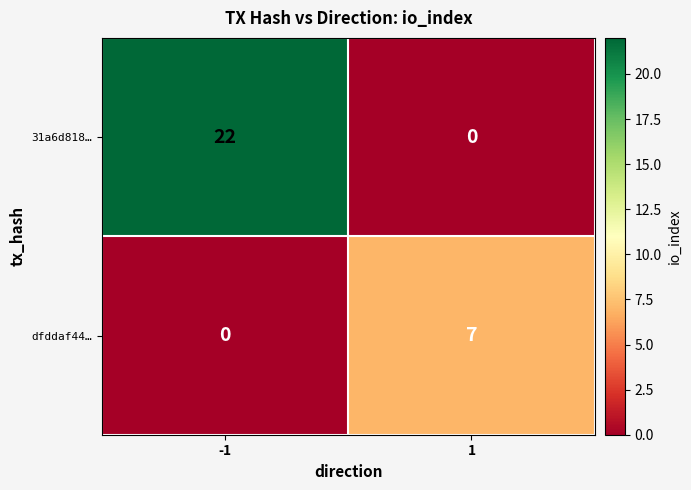

What is the difference between the highest and lowest values at -1?

22